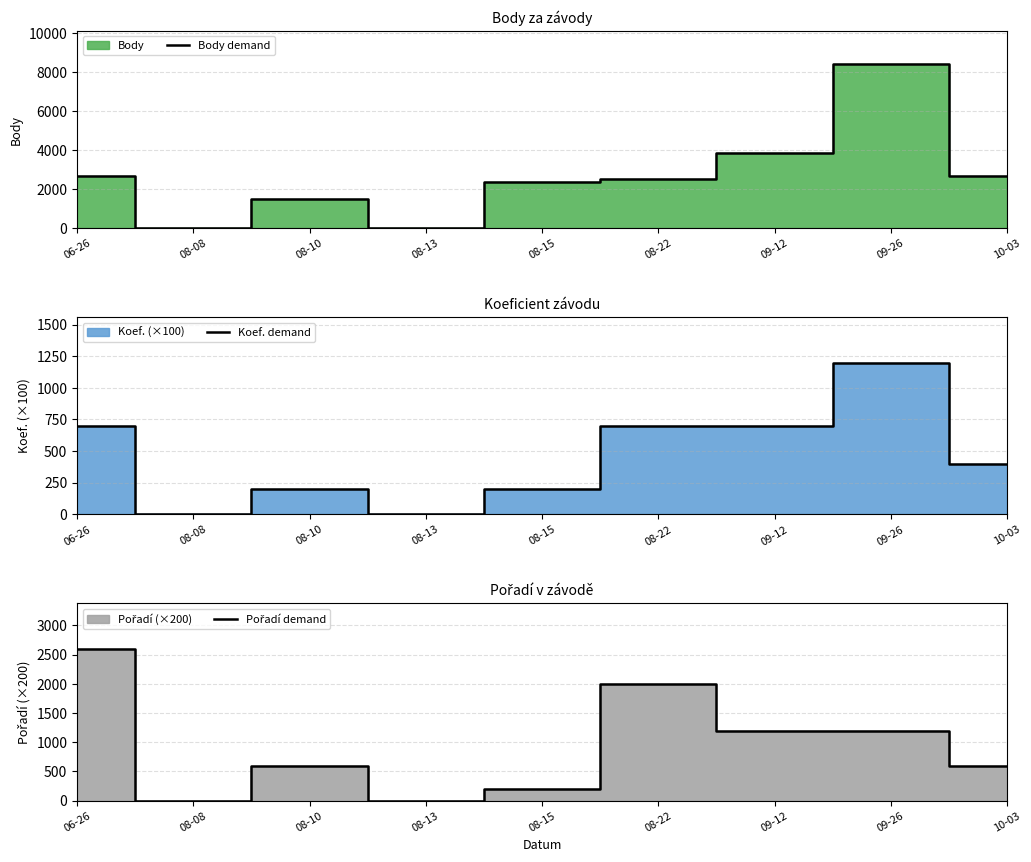

What is the sum of the Pořadí demand values at 08-13 and 06-26?

2600